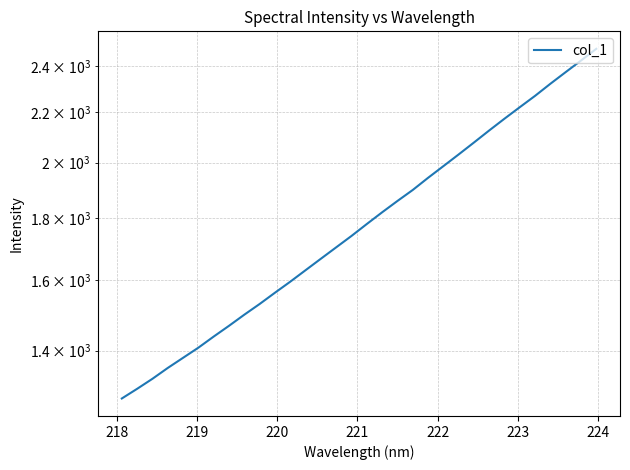

How many series are shown in this chart?

1